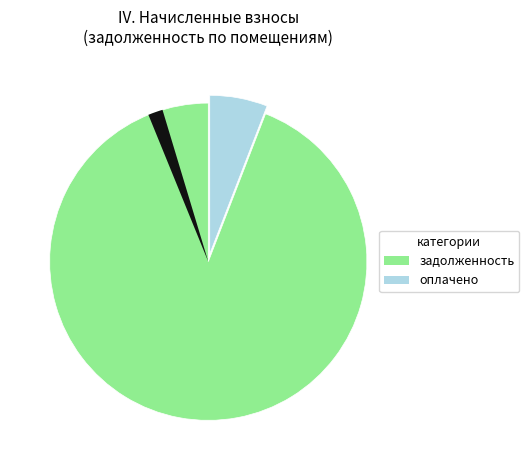

Which category accounts for the majority?

1